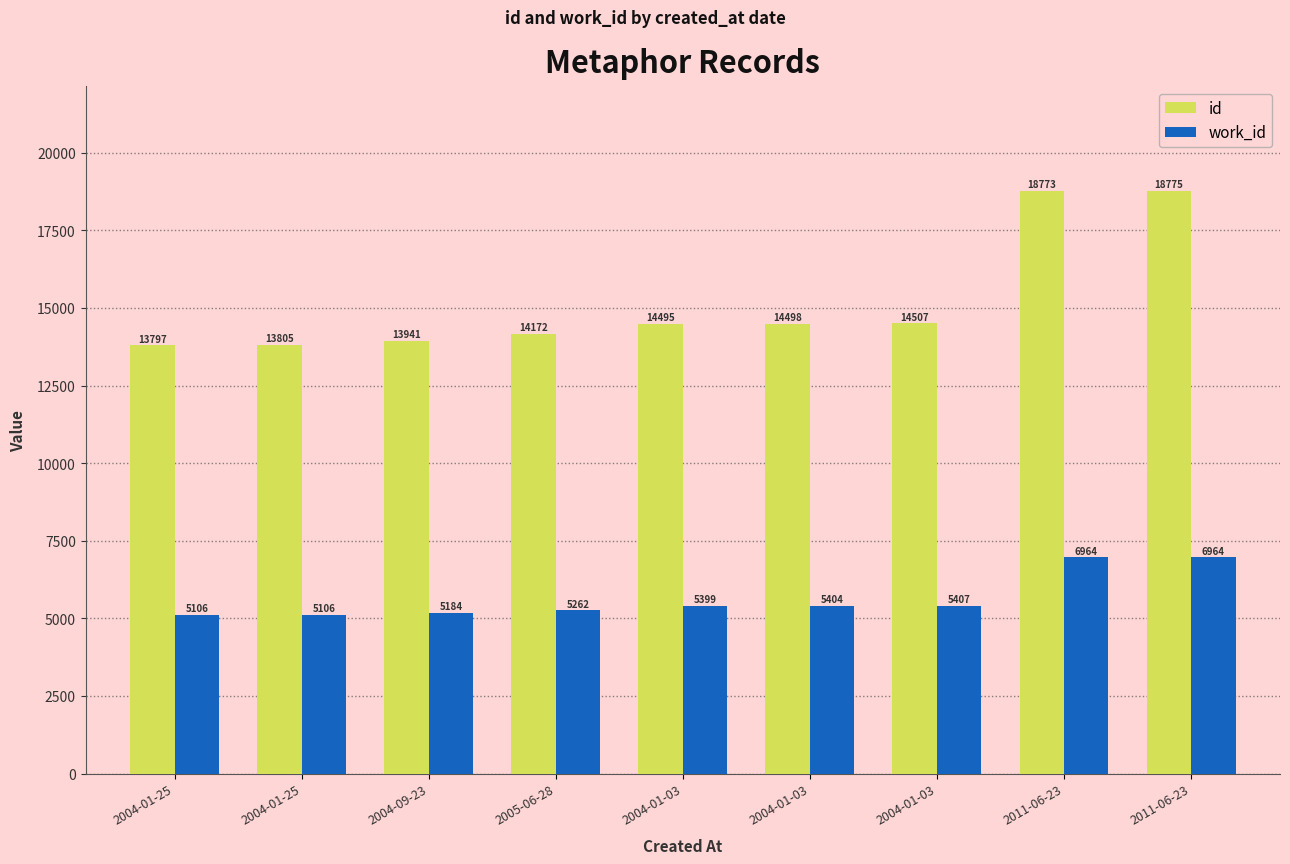

Between 2011-06-23 and 2011-06-23, which series saw the biggest shift?

id